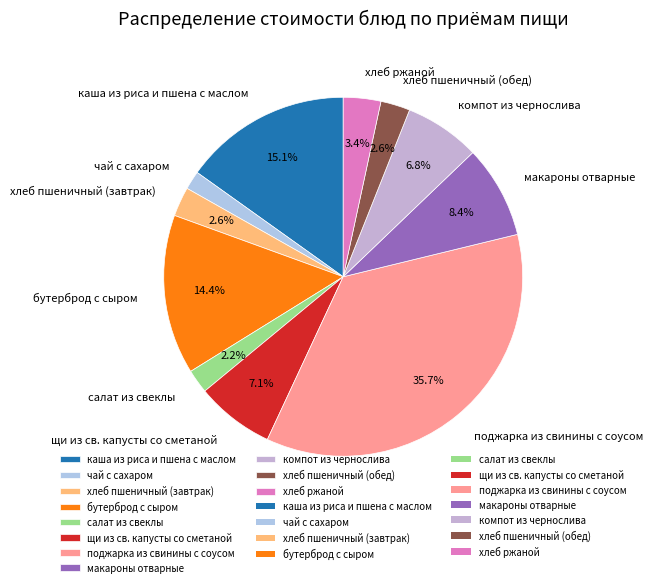

Does щи из св. капусты со сметаной account for over 50% of the chart?

No